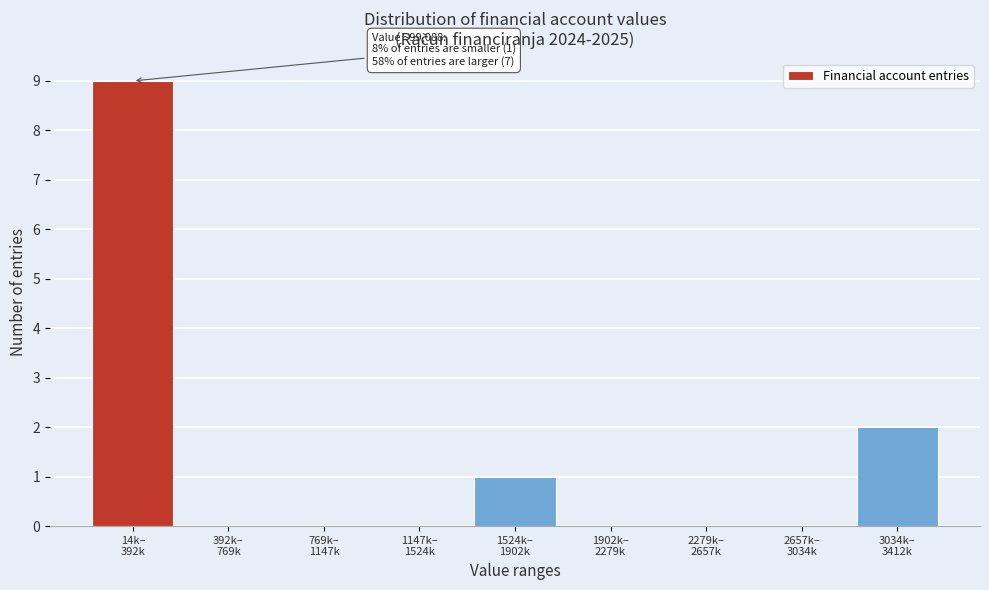

What is the maximum value shown in the chart?

9